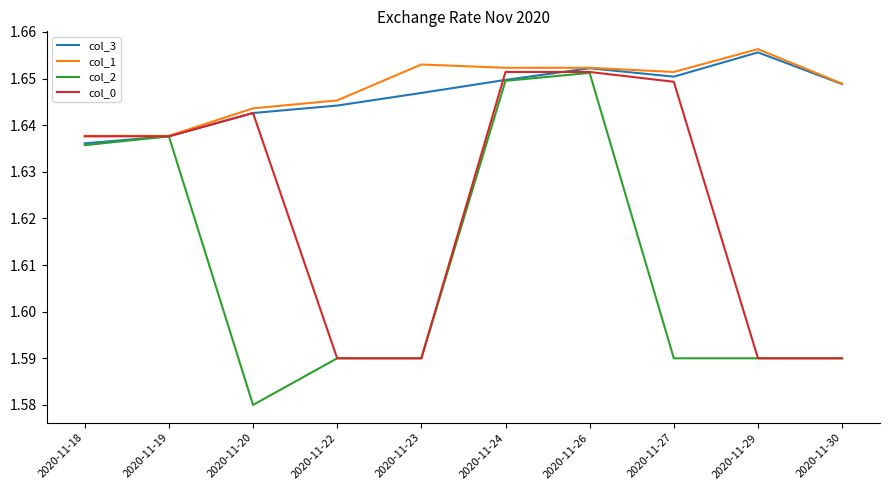

Is the value of col_1 at 2020-11-24 greater than the value of col_2 at 2020-11-23?

Yes